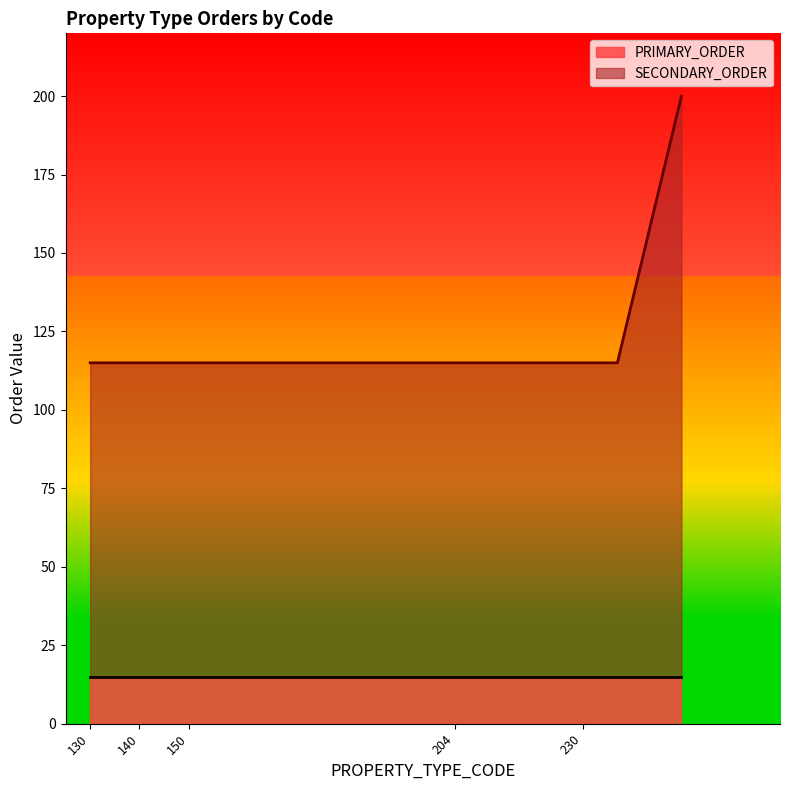

Where is the data nearest to the value 157?

130